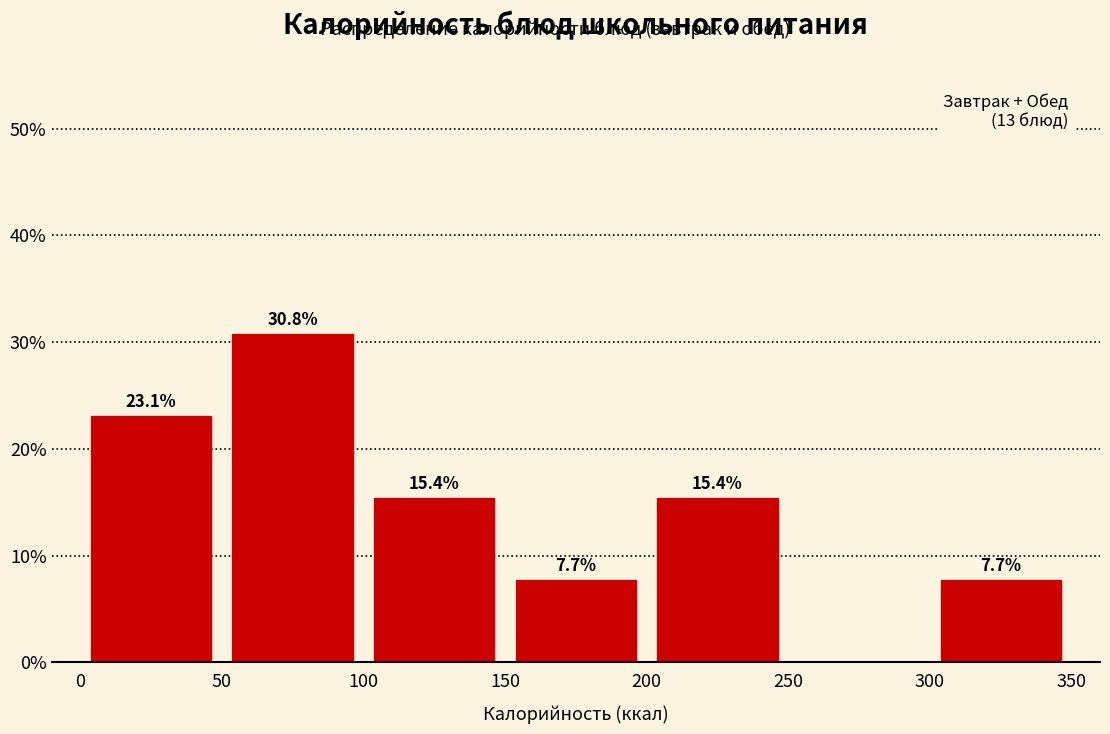

Over which range of the x-axis is the bar tallest?

50 to 100